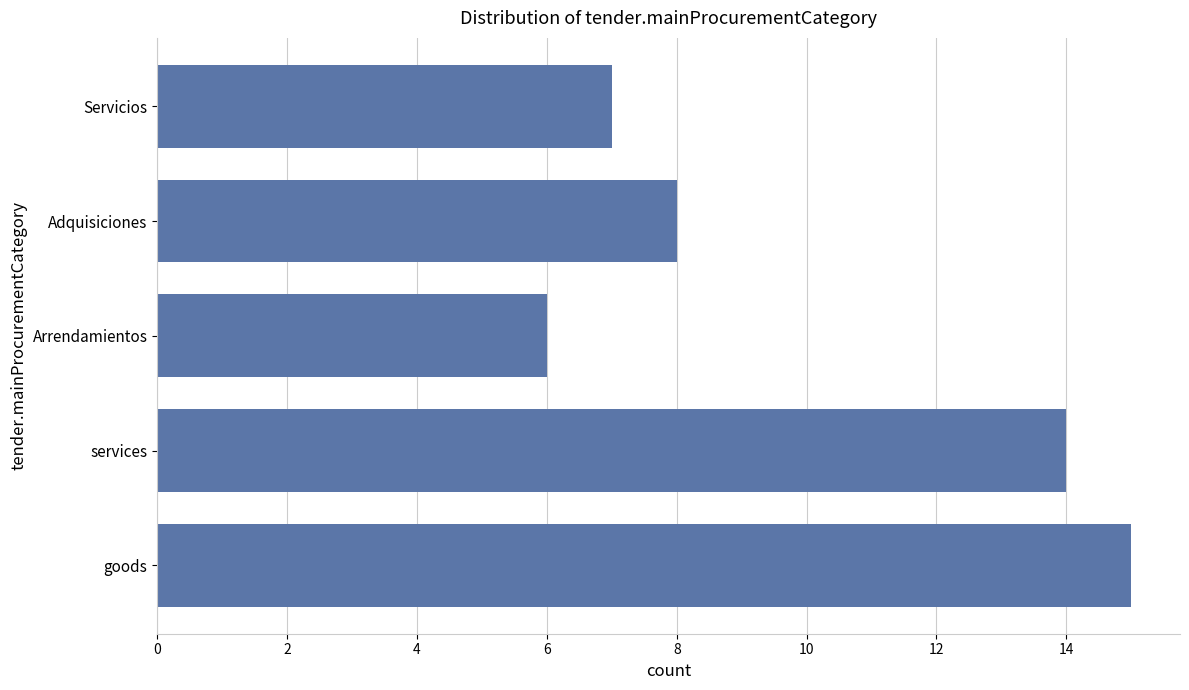

List the labels in order of value, smallest first.

Arrendamientos, Servicios, Adquisiciones, services, goods